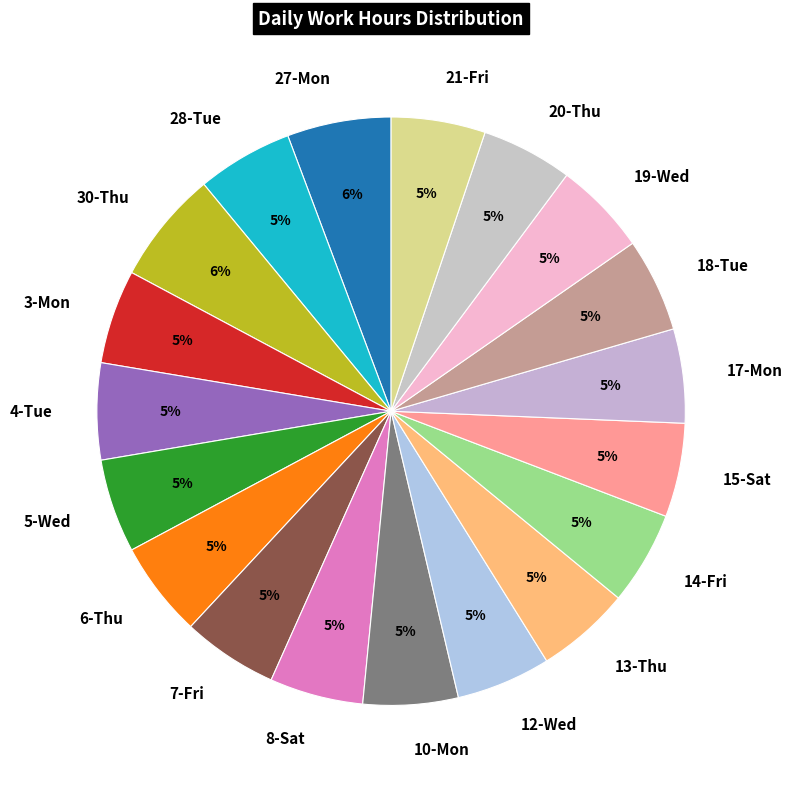

How many segments does this pie chart have?

19